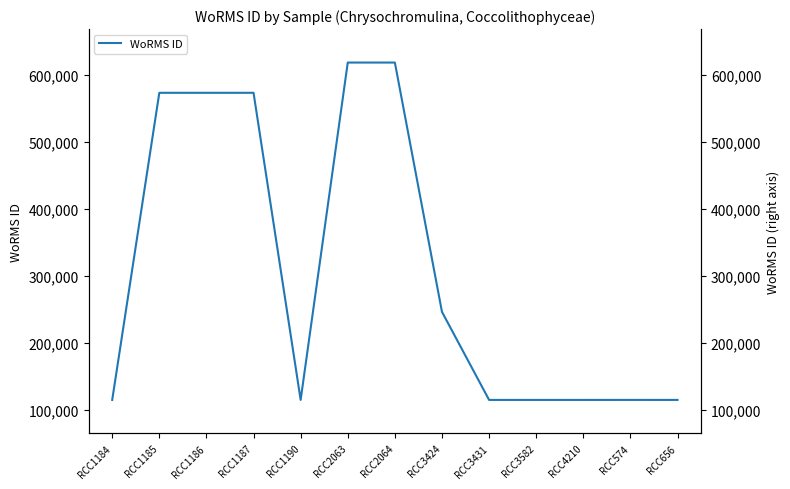

What is the sum of all values?

4011811